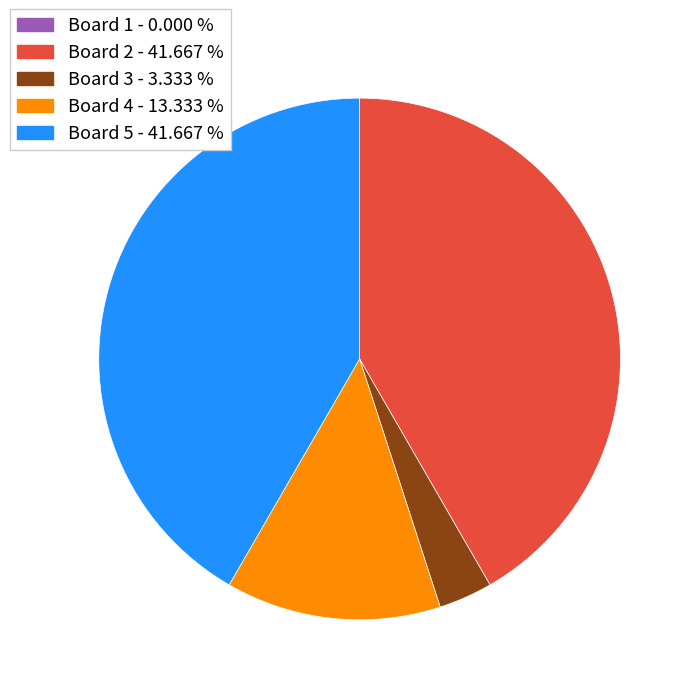

Is there any slice that represents more than half of the pie?

No